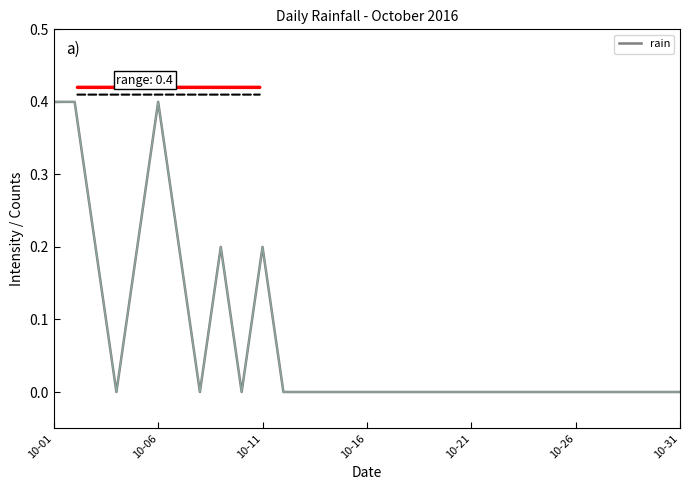

True or false: there are more than 1 points higher than both neighbors.

True